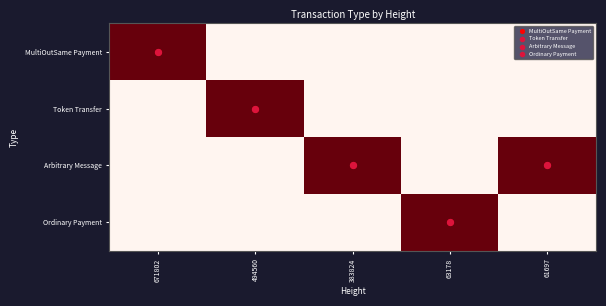

Which category has the highest value in the Arbitrary Message series?

383824